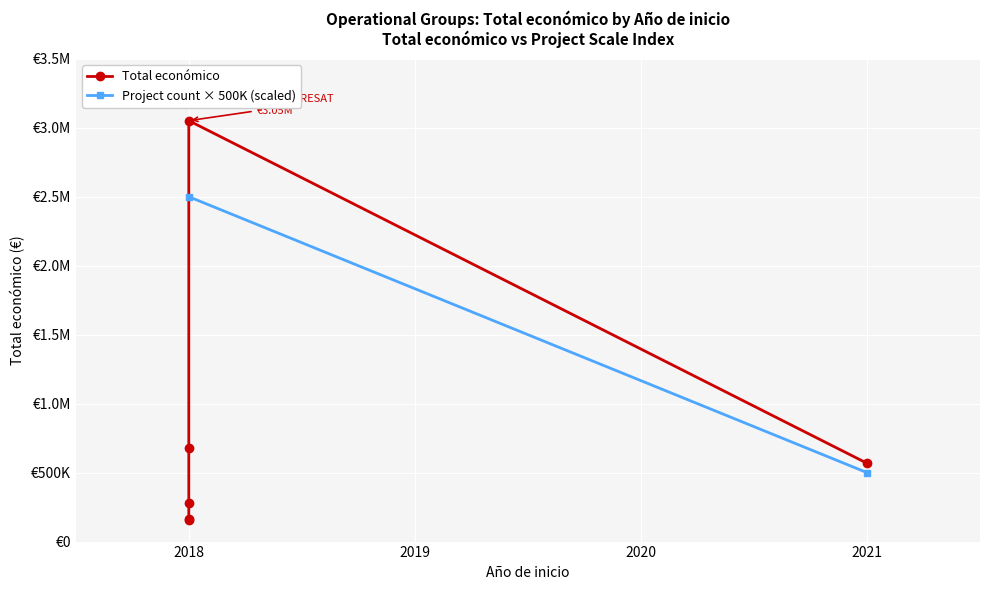

True or false: Año de finalización and Total económico intersect in this chart.

False